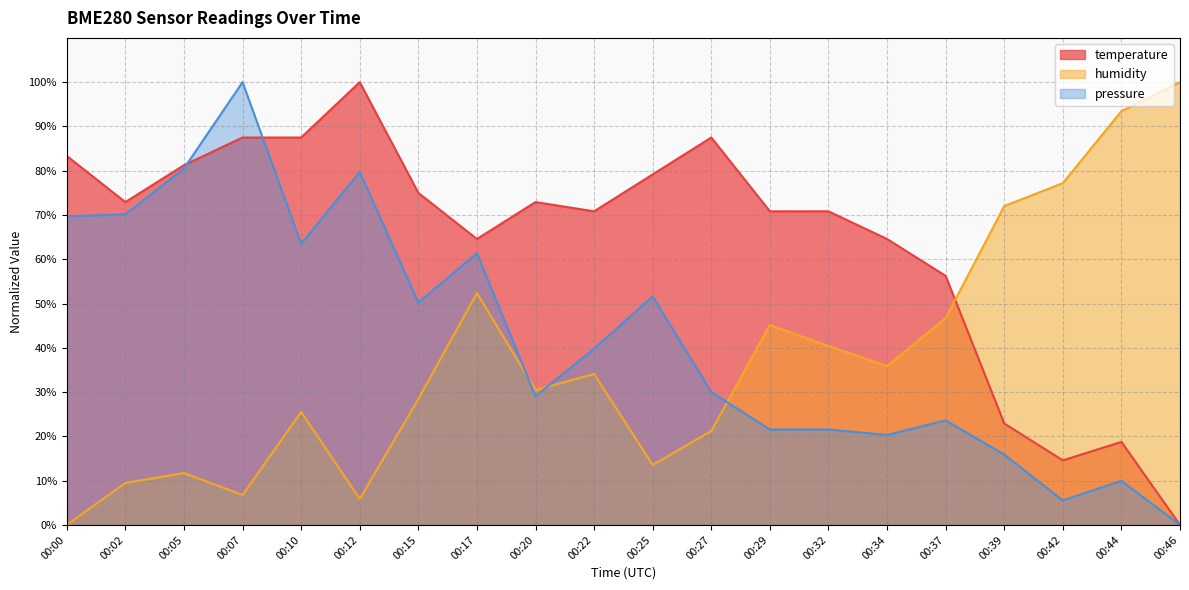

The pressure series shows 50.2 at 00:15. True or false?

True